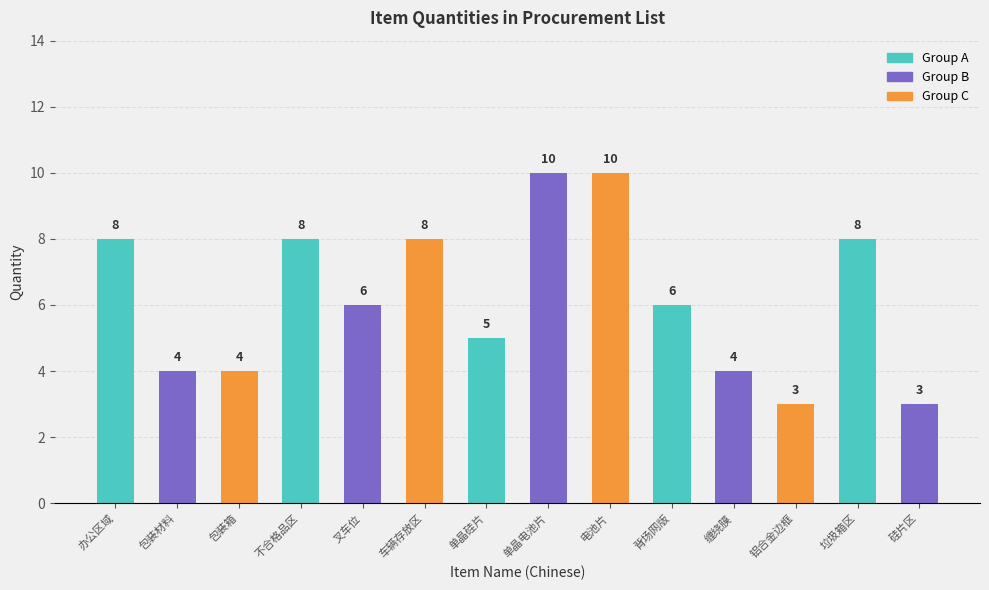

Reading left to right, extract all data points from this chart.

办公区域=8	包装材料=4	包装箱=4	不合格品区=8	叉车位=6	车辆存放区=8	单晶硅片=5	单晶电池片=10	电池片=10	背场网版=6	缠绕膜=4	铝合金边框=3	垃圾箱区=8	硅片区=3